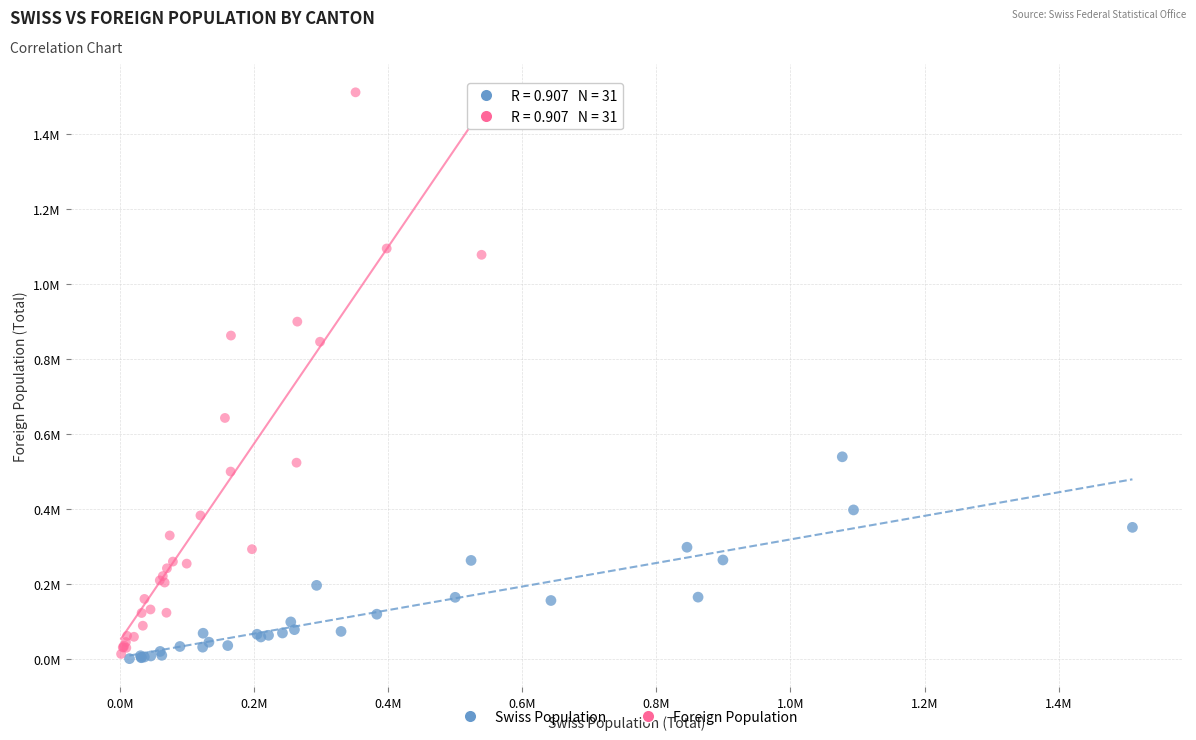

What are all the series names shown in the legend?

Swiss Population, Foreign Population